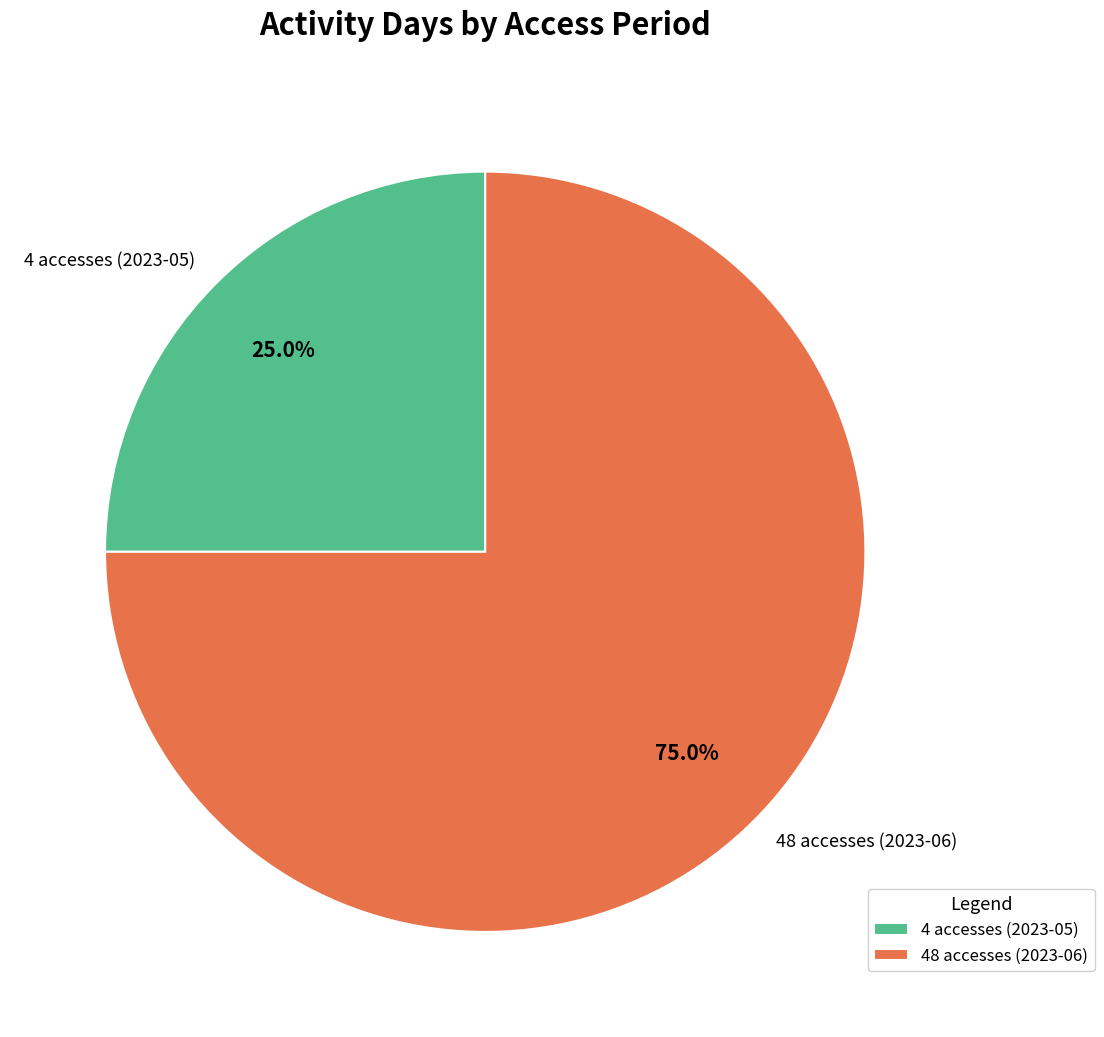

To the nearest percent, what is the average slice percentage?

50%